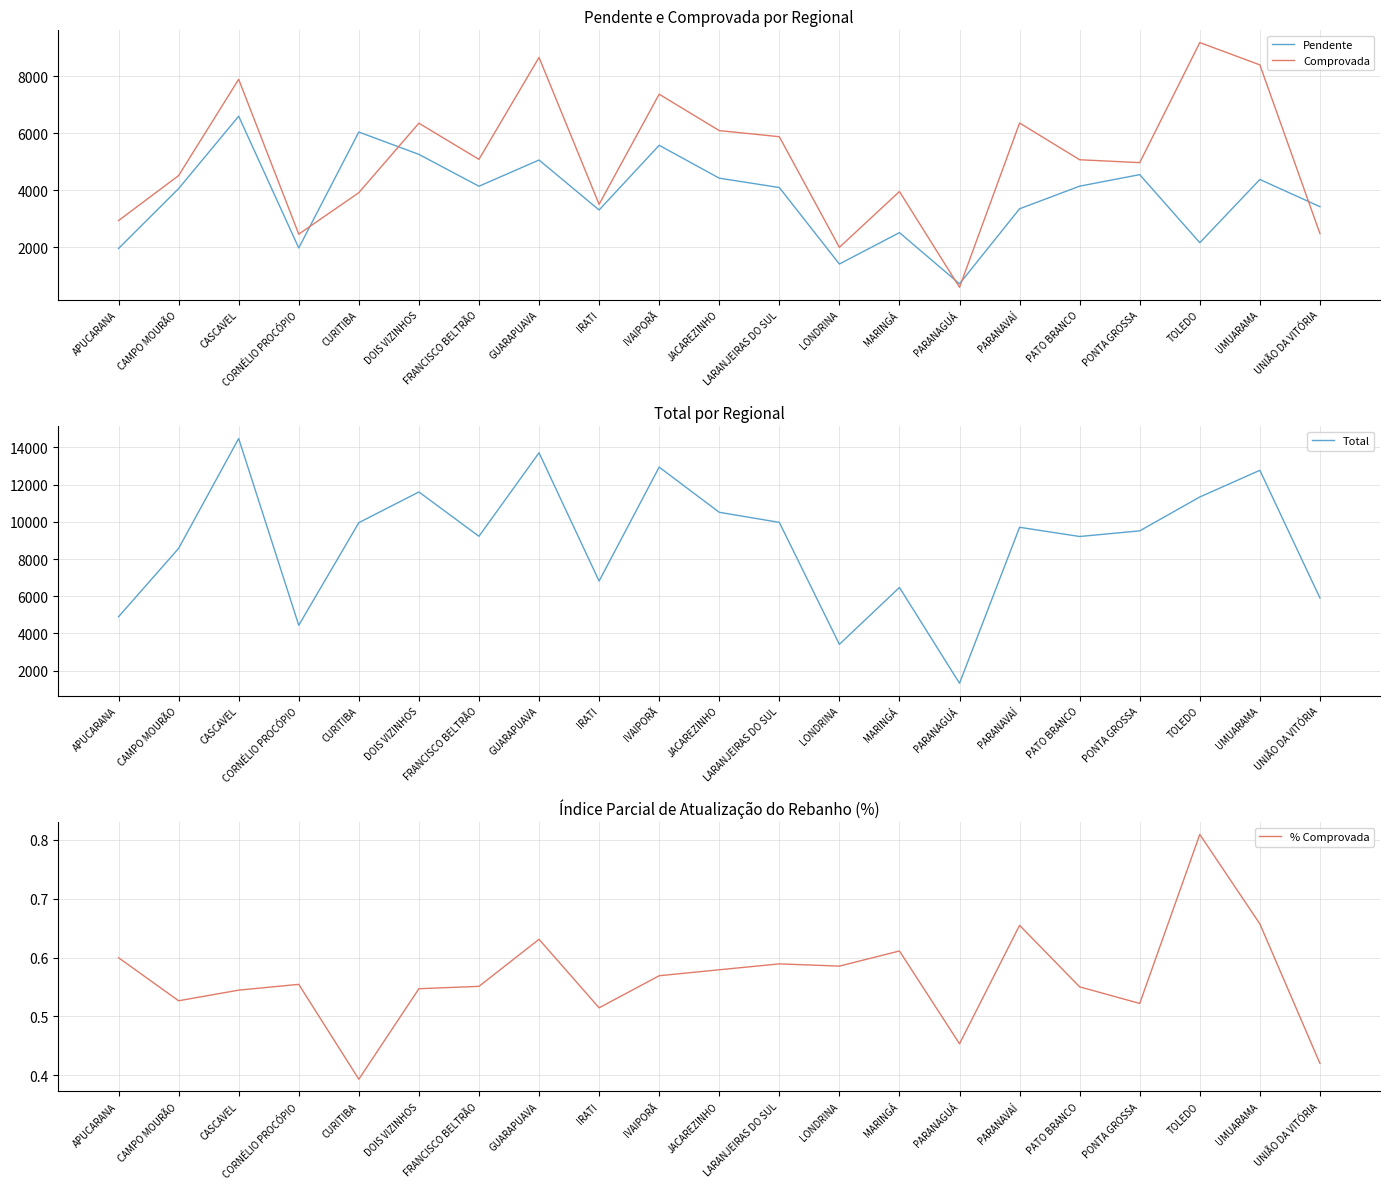

At which category does Pendente reach its first local valley?

CORNÉLIO PROCÓPIO